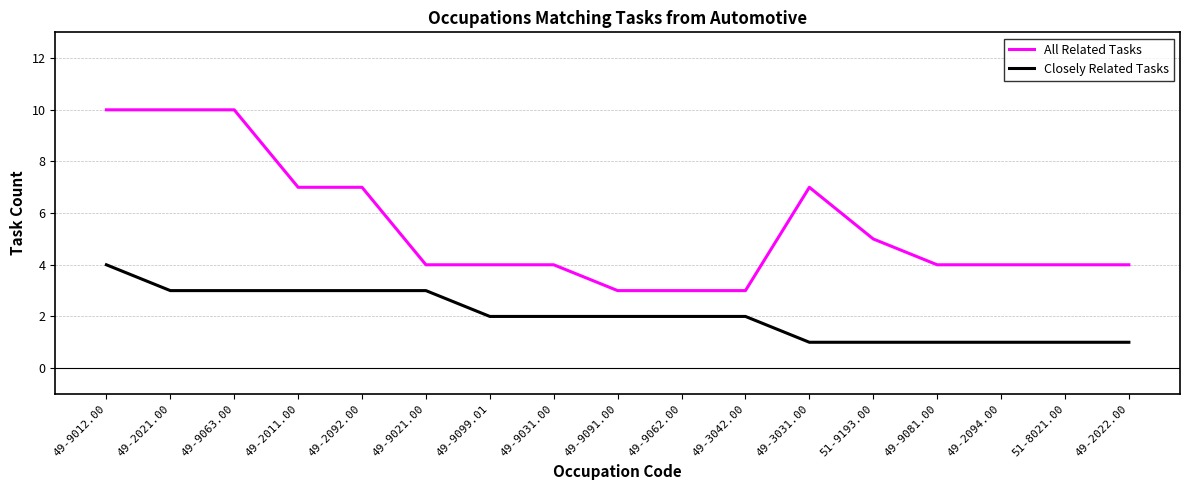

What position from the left is 49-2021.00?

2